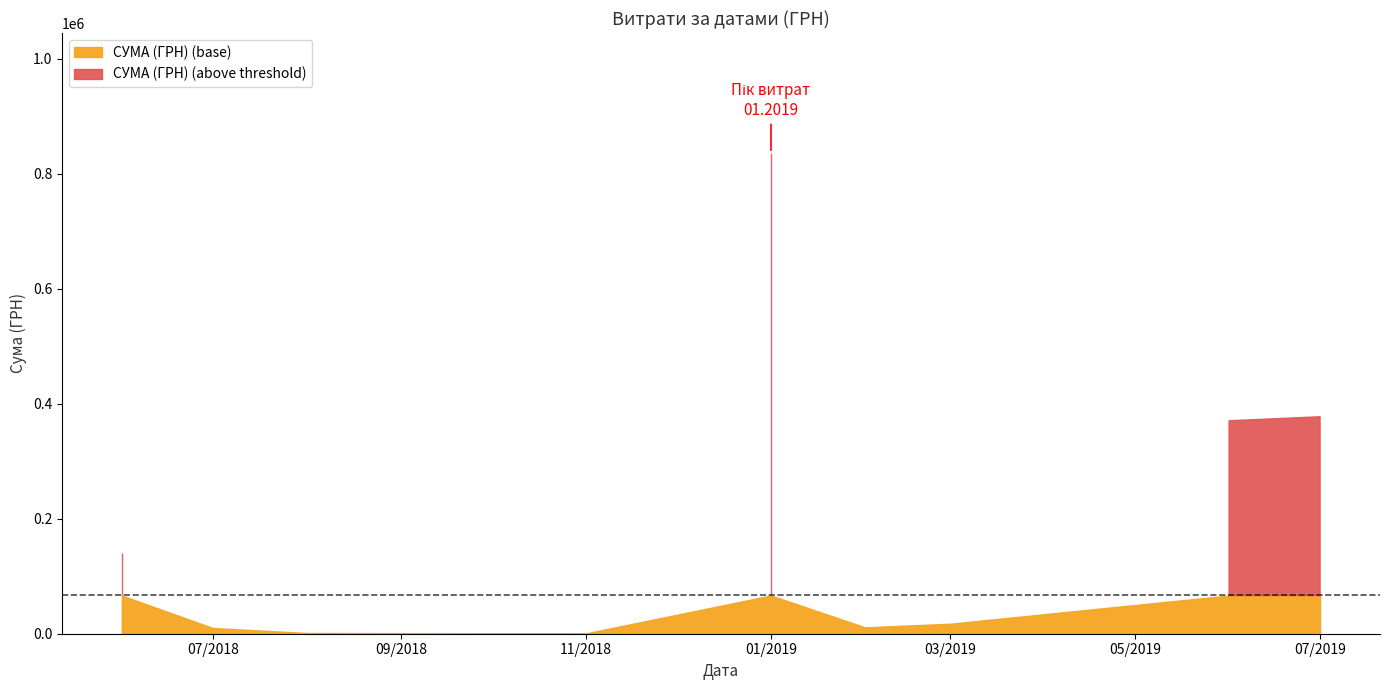

Between 01.03.2019 and 01.03.2019, which is larger?

01.03.2019